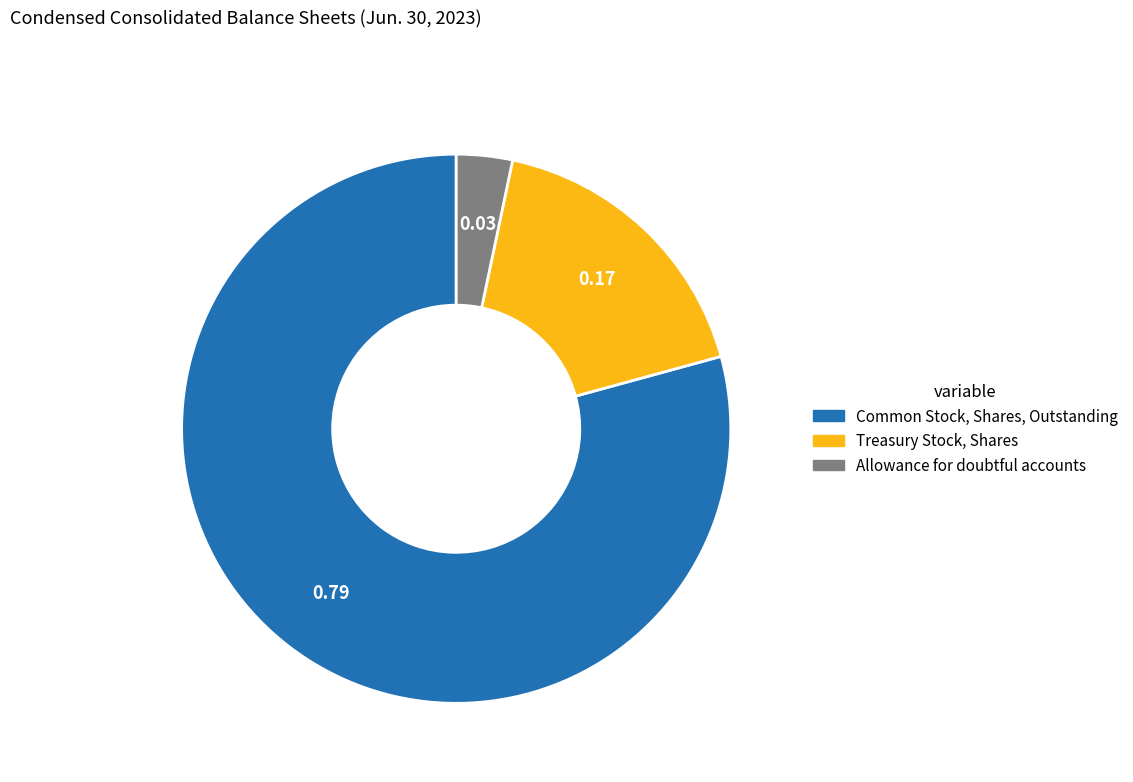

Combined, do Allowance for doubtful accounts and Treasury Stock, Shares account for over 50%?

No